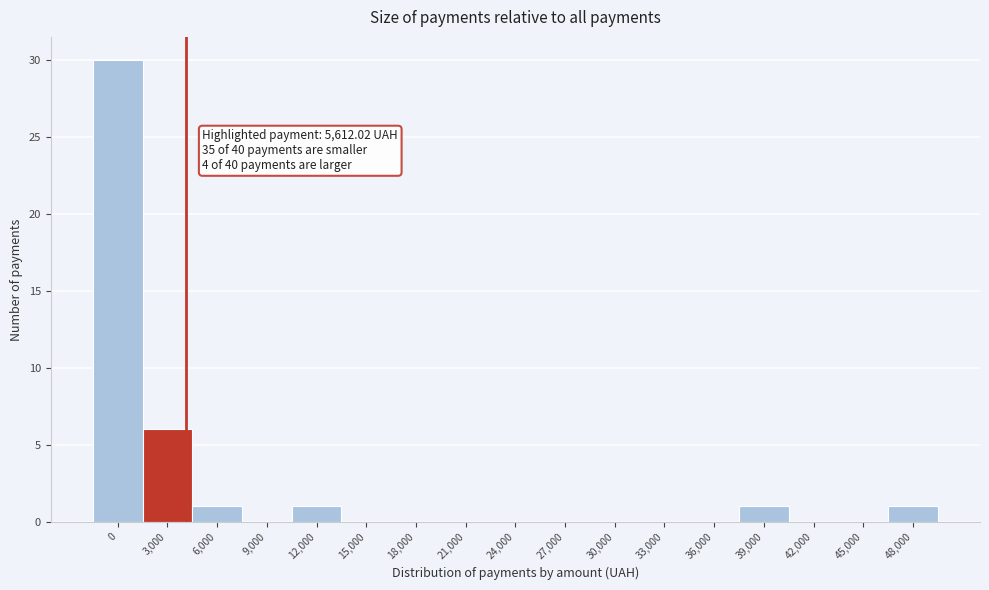

Reading left to right, list all the values displayed in this chart.

0=30	3,000=6	6,000=1	9,000=0	12,000=1	15,000=0	18,000=0	21,000=0	24,000=0	27,000=0	30,000=0	33,000=0	36,000=0	39,000=1	42,000=0	45,000=0	48,000=1